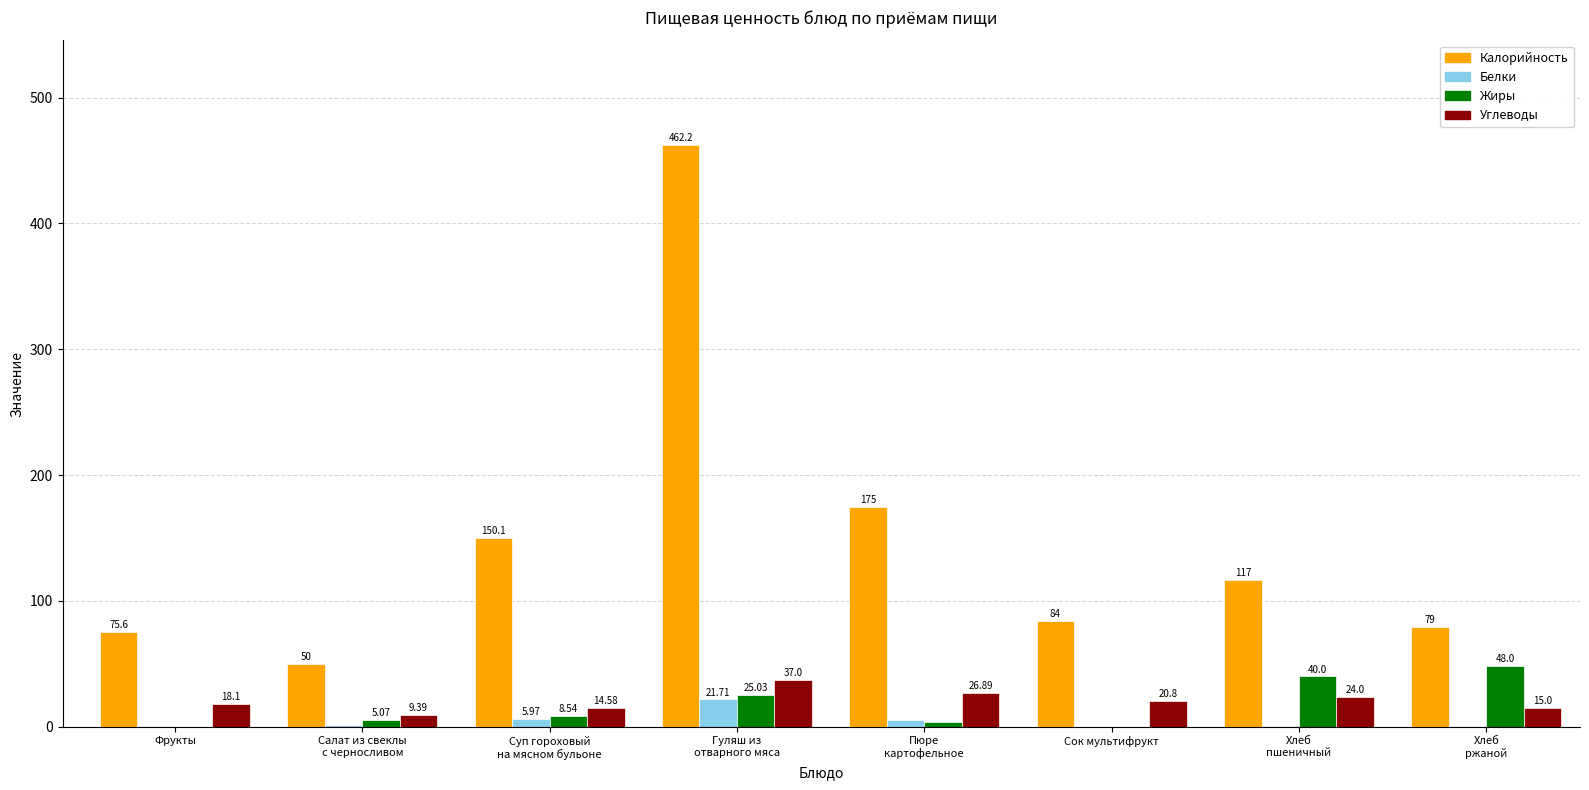

What is the total value across all series at Сок мультифрукт?

104.8